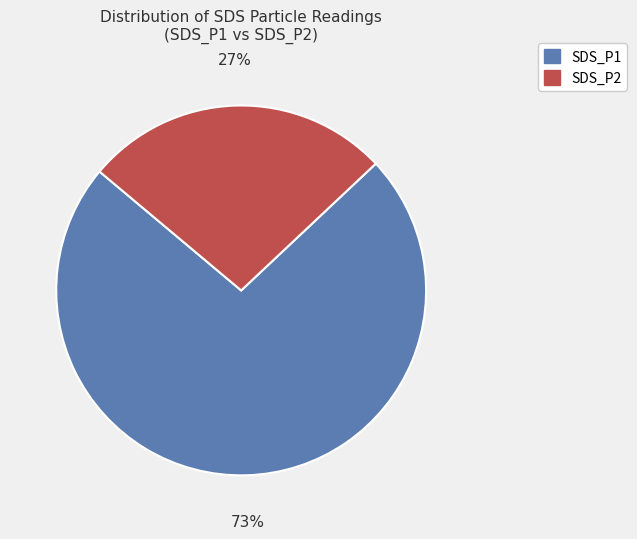

Is there a majority slice in this chart?

Yes